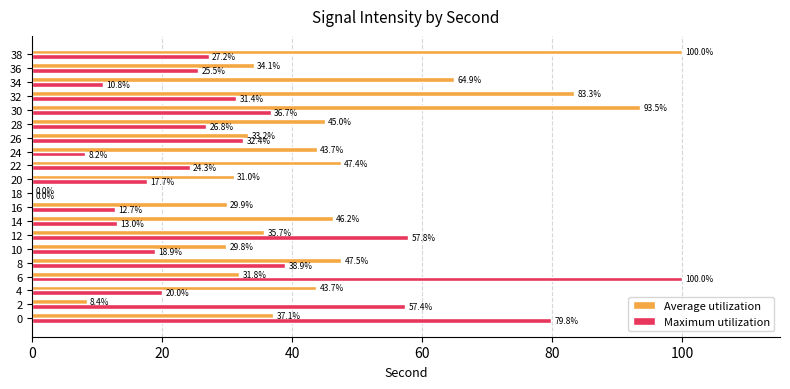

The Maximum utilization series shows 47.9 at 28. True or false?

False